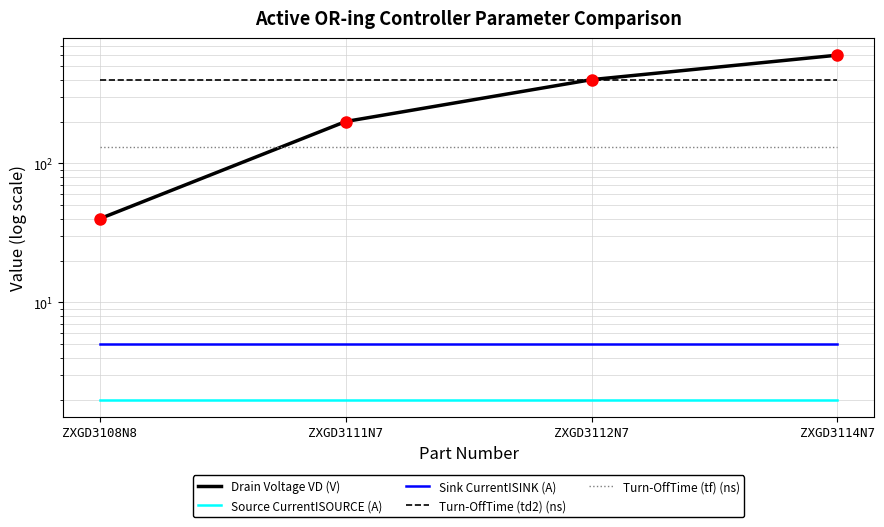

What is the difference between the highest and lowest values at ZXGD3112N7?

398